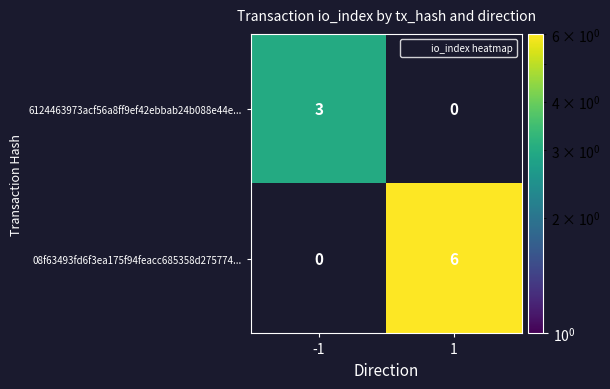

Reading left to right, what are all the values shown in this chart?

6124463973acf56a8ff9ef42ebbab24b088e44e...: -1=3	1=0
08f63493fd6f3ea175f94feacc685358d275774...: -1=0	1=6